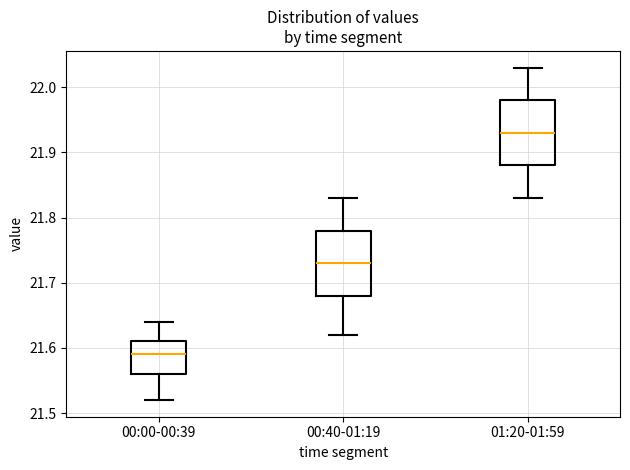

Reading left to right, read every box against the y-axis: the position of its median line, the range the box covers, and the ends of its whiskers. The values are not printed on the chart, so give them approximately, as read against the axis.

00:00-00:39: median 21.59, box 21.56 to 21.61, whiskers 21.52 to 21.64
00:40-01:19: median 21.73, box 21.68 to 21.78, whiskers 21.62 to 21.83
01:20-01:59: median 21.93, box 21.88 to 21.98, whiskers 21.83 to 22.03